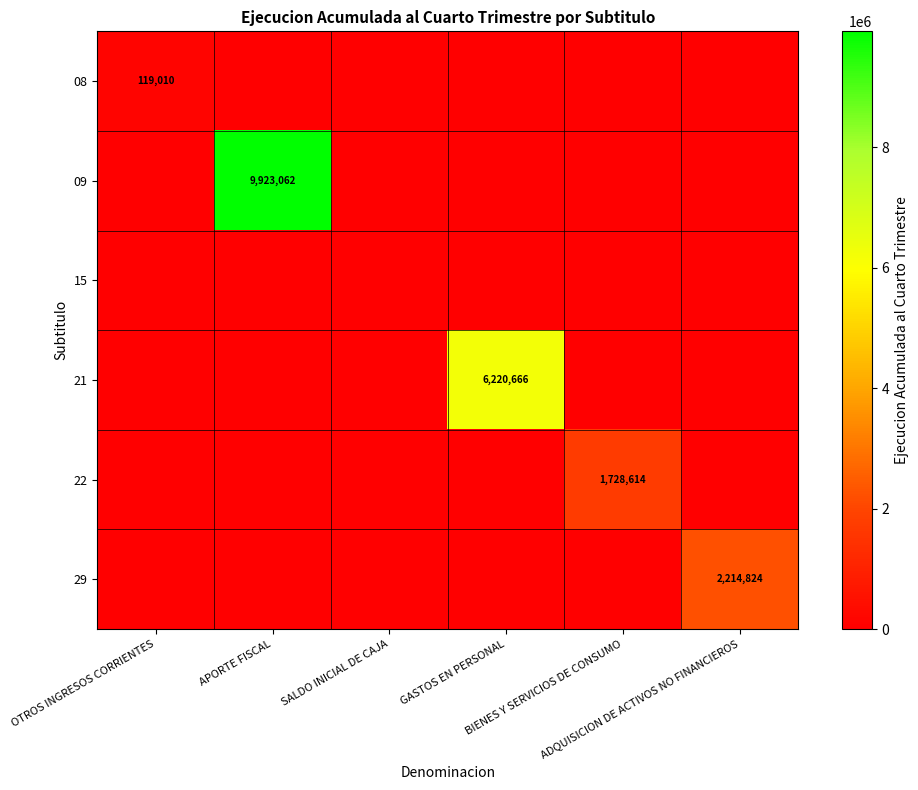

Which series has the largest range (max minus min)?

09